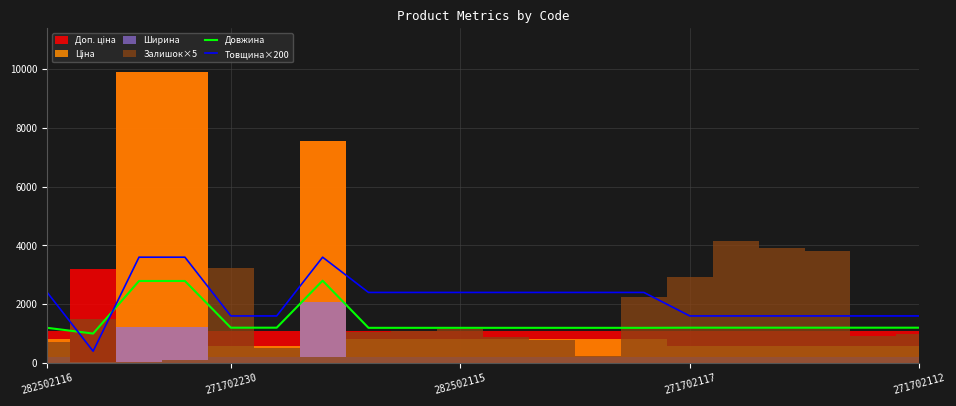

The value of Товщина×200 at 271702117 is 661. True or false?

False